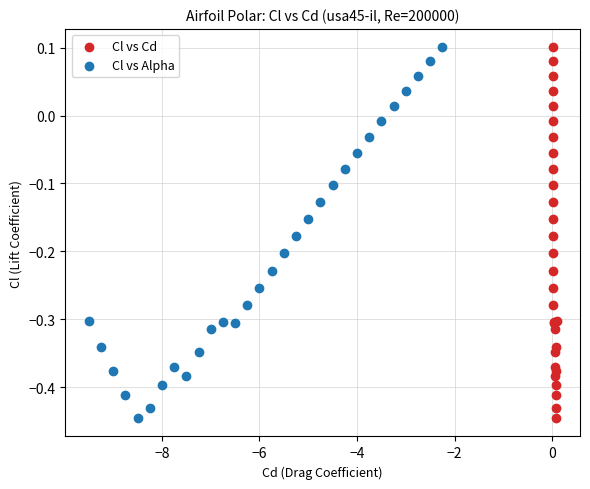

What are all the series names shown in the legend?

Cl vs Cd, Cl vs Alpha